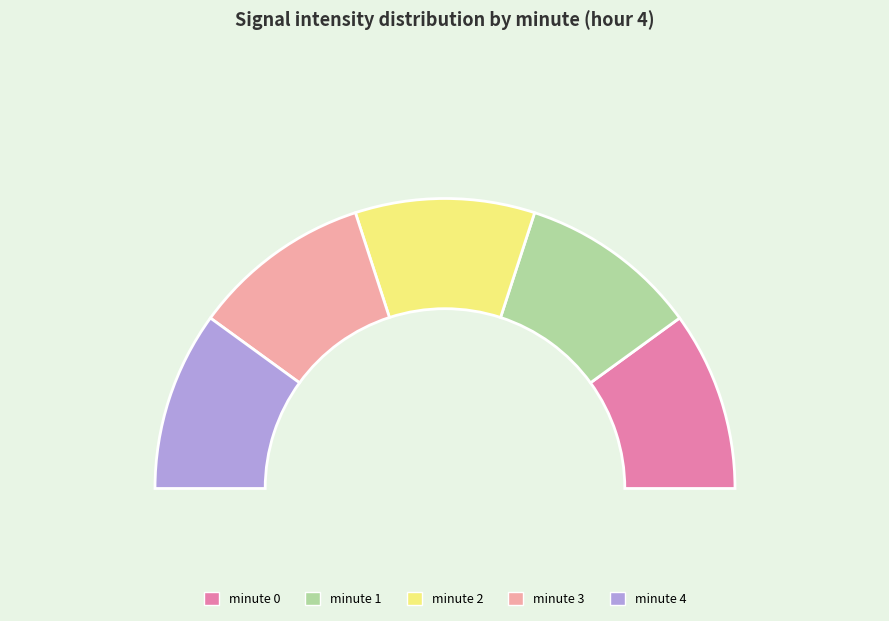

Count the number of slices in the pie.

5